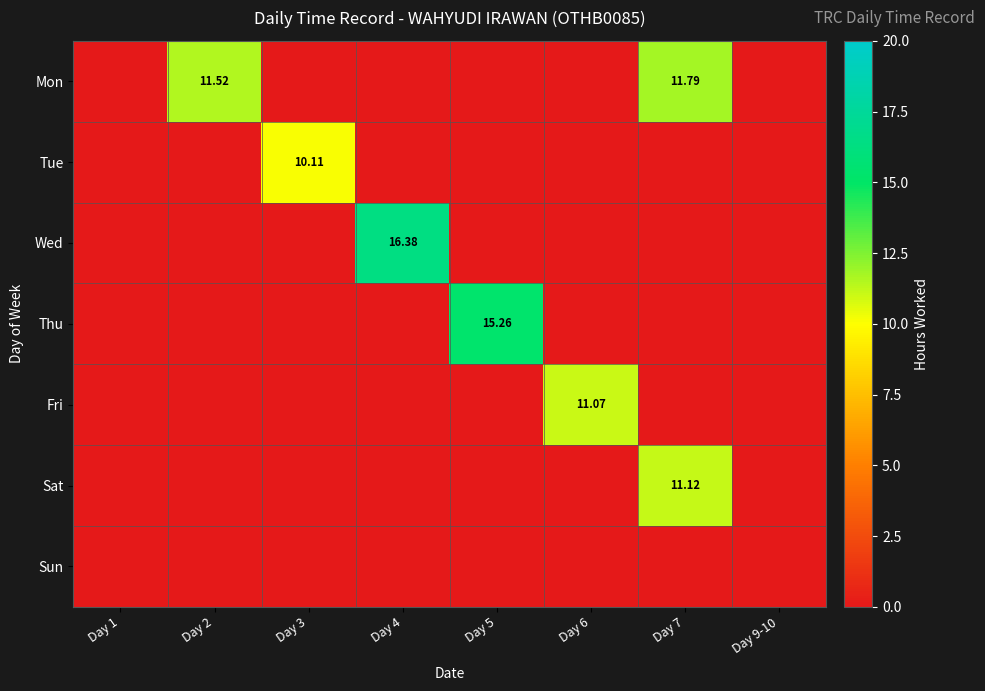

How many values in the Thu series exceed 0?

1